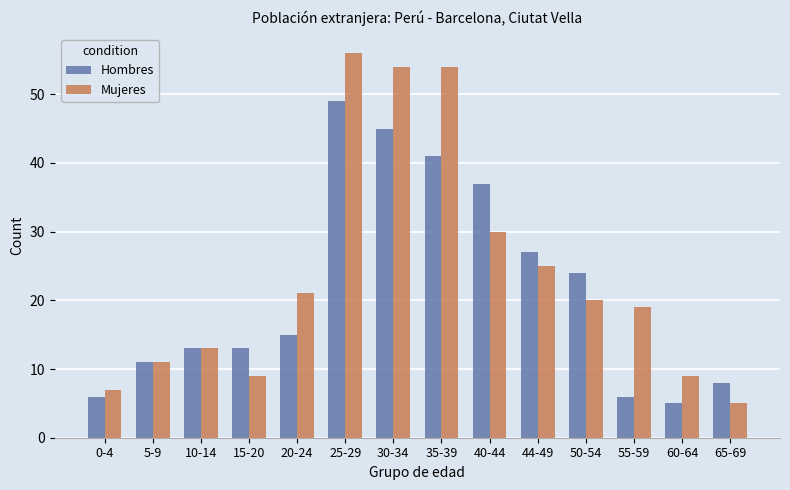

How many groups of bars are there?

14